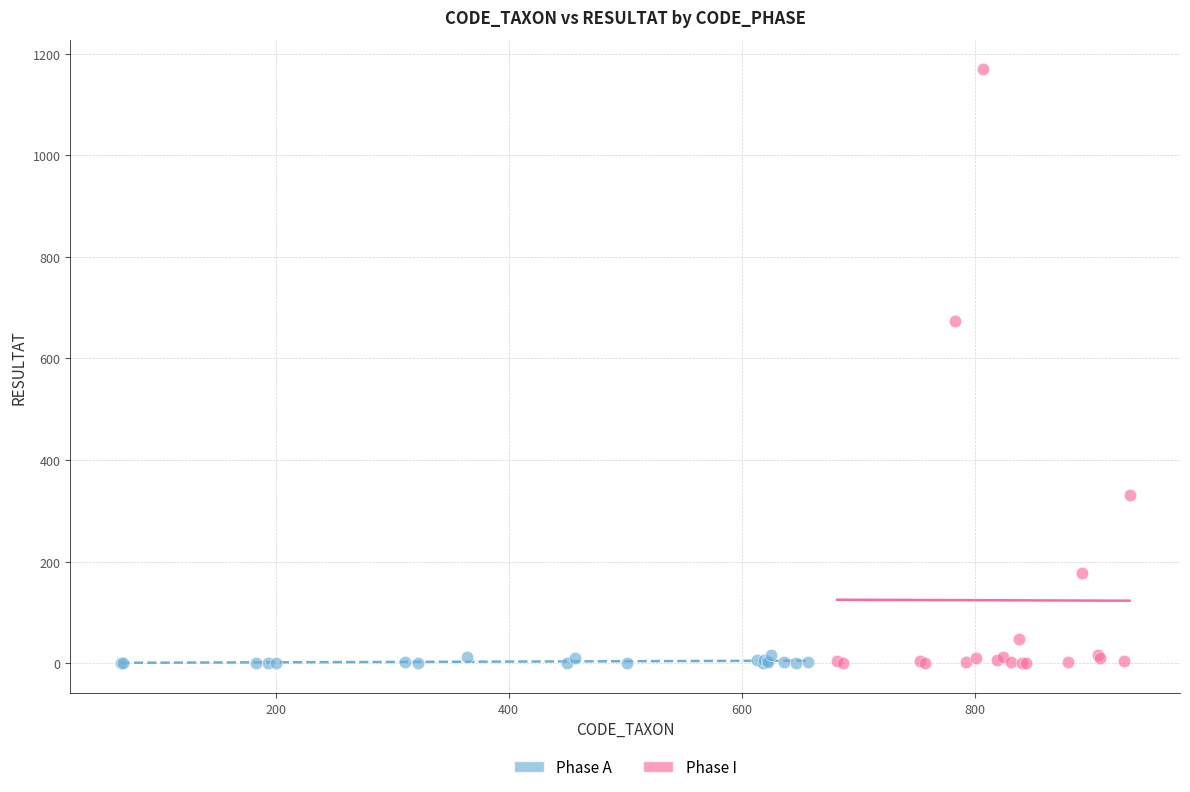

Which series has the widest spread of Y values?

Phase I